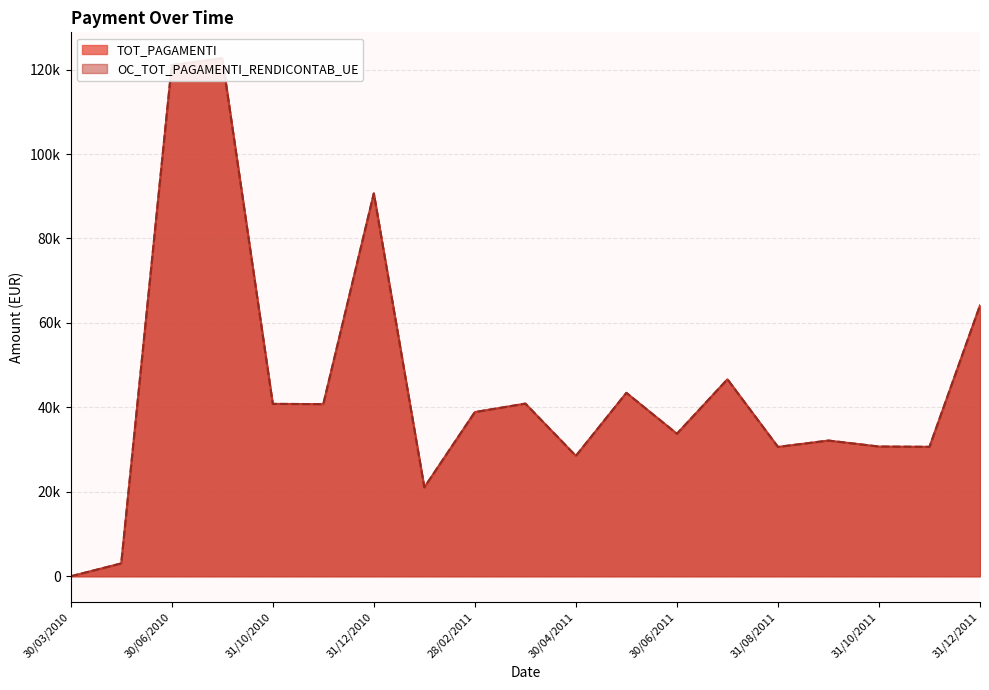

Which label corresponds to the largest value in the chart?

30/09/2010